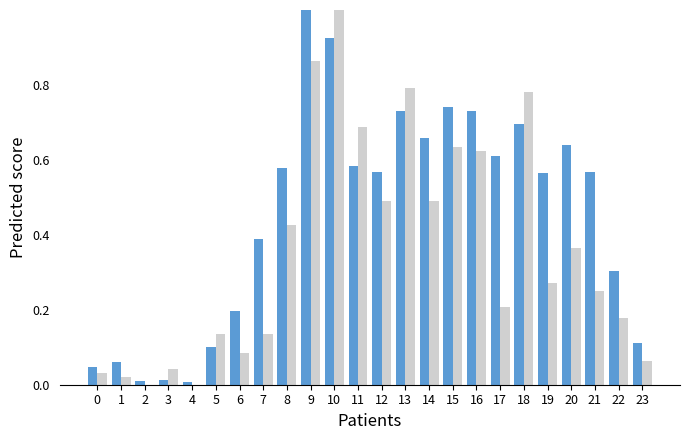

What is the maximum value shown in the chart?

1.0